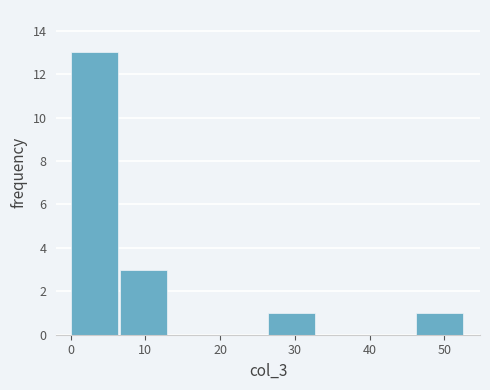

Reading left to right, transcribe this chart: for each bar, give the range it covers on the x-axis and its height. Neither the bar edges nor the heights are printed on the chart, so give them approximately, as read against the axes.

0 to 7: 13
7 to 13: 3
13 to 20: 0
20 to 26: 0
26 to 33: 1
33 to 40: 0
40 to 46: 0
46 to 53: 1